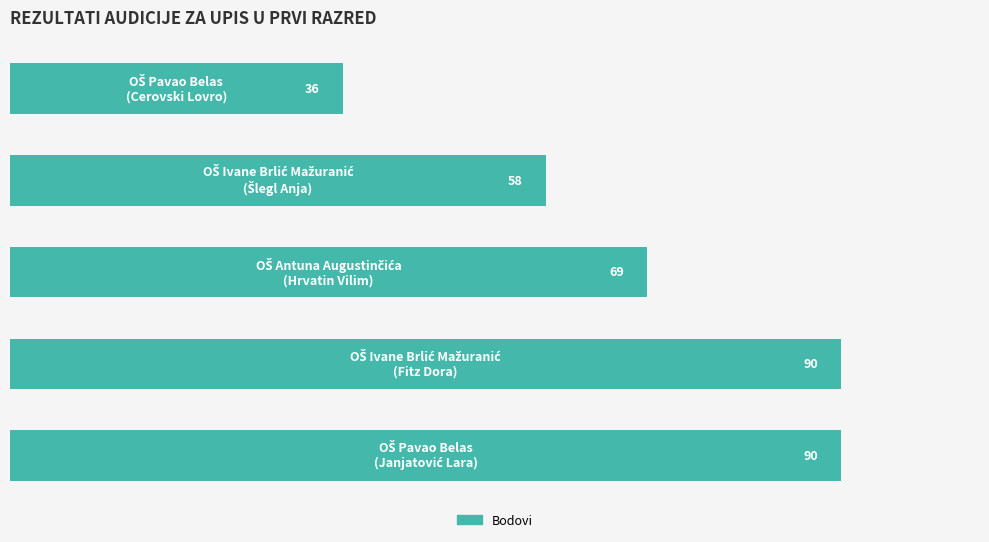

What is the average value?

69